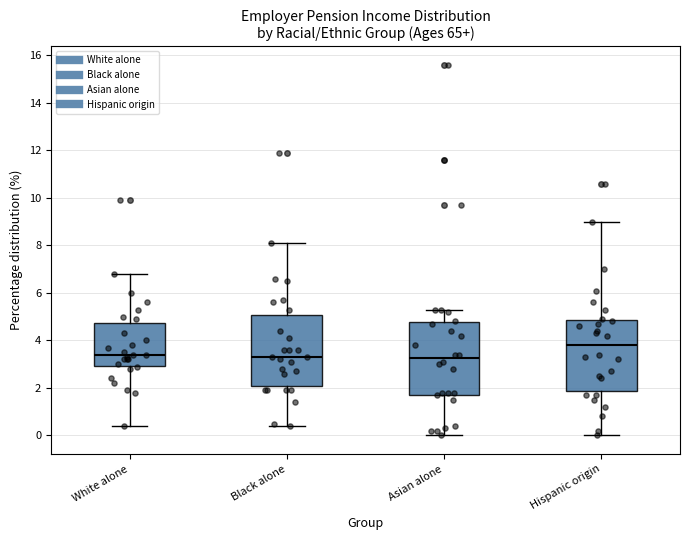

Reading left to right, transcribe this box plot: for each box, give where its median line is, the range the box spans, and where its two whiskers end, as read against the y-axis. The values are not printed on the chart, so give them approximately, as read against the axis.

White alone: median 3.4, box 3.0 to 4.8, whiskers 0.4 to 6.8
Black alone: median 3.4, box 2.0 to 5.0, whiskers 0.4 to 8.2
Asian alone: median 3.2, box 1.8 to 4.8, whiskers 0.0 to 5.4
Hispanic origin: median 3.8, box 1.8 to 4.8, whiskers 0.0 to 9.0